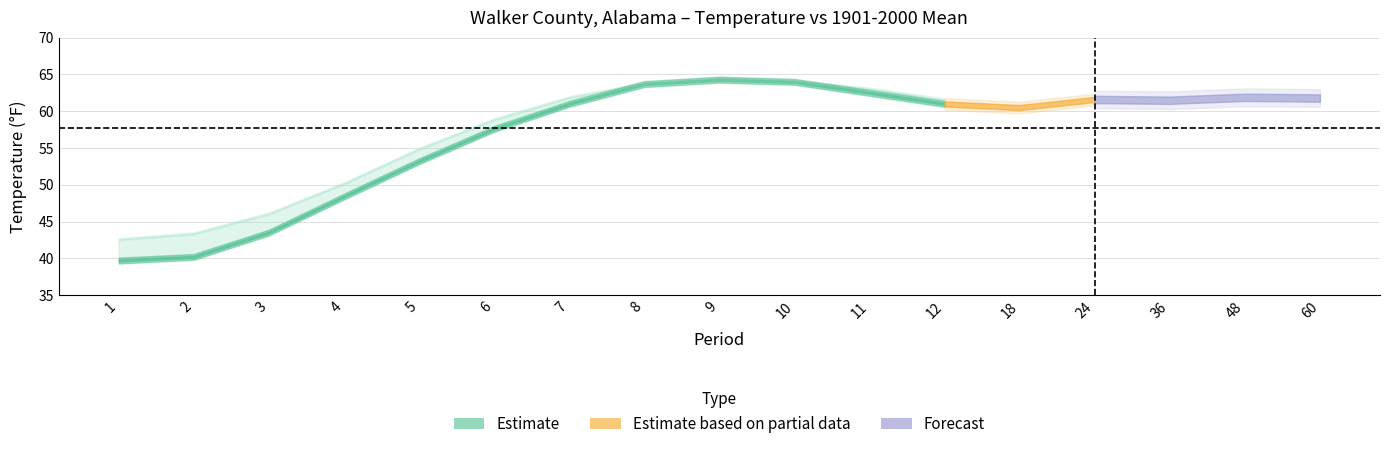

At which category is the sum across all series the highest?

9